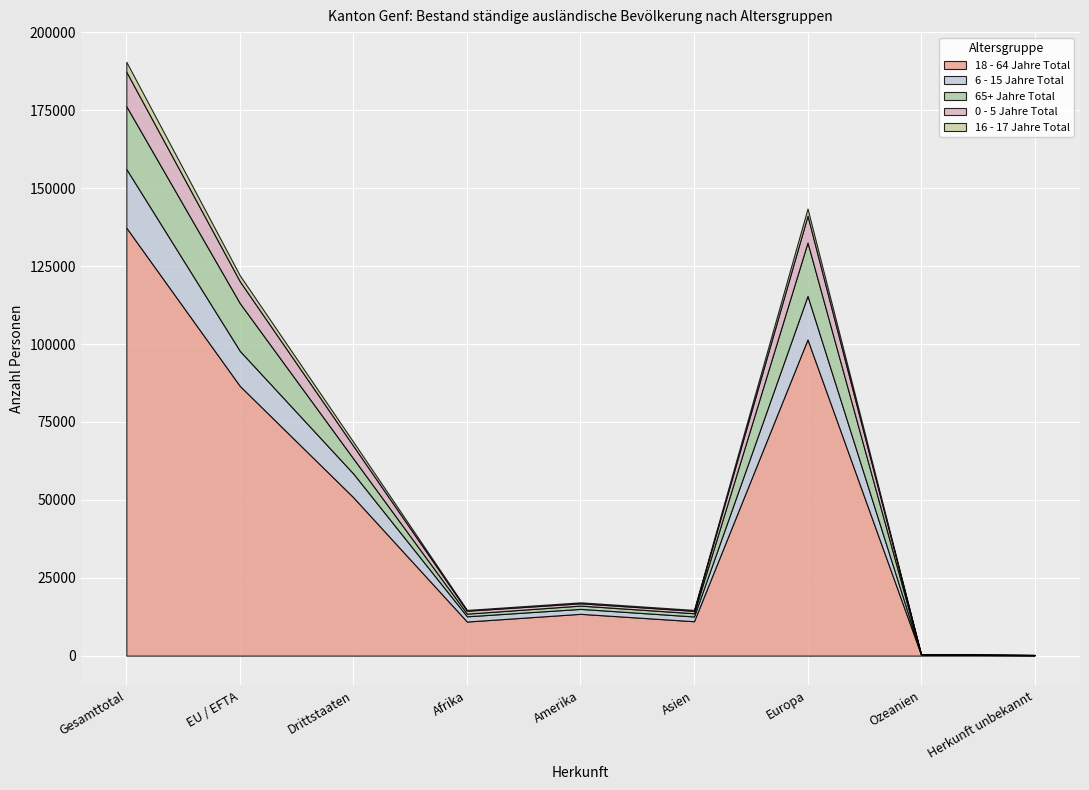

The value of 16 - 17 Jahre Total at Afrika is 394. True or false?

False